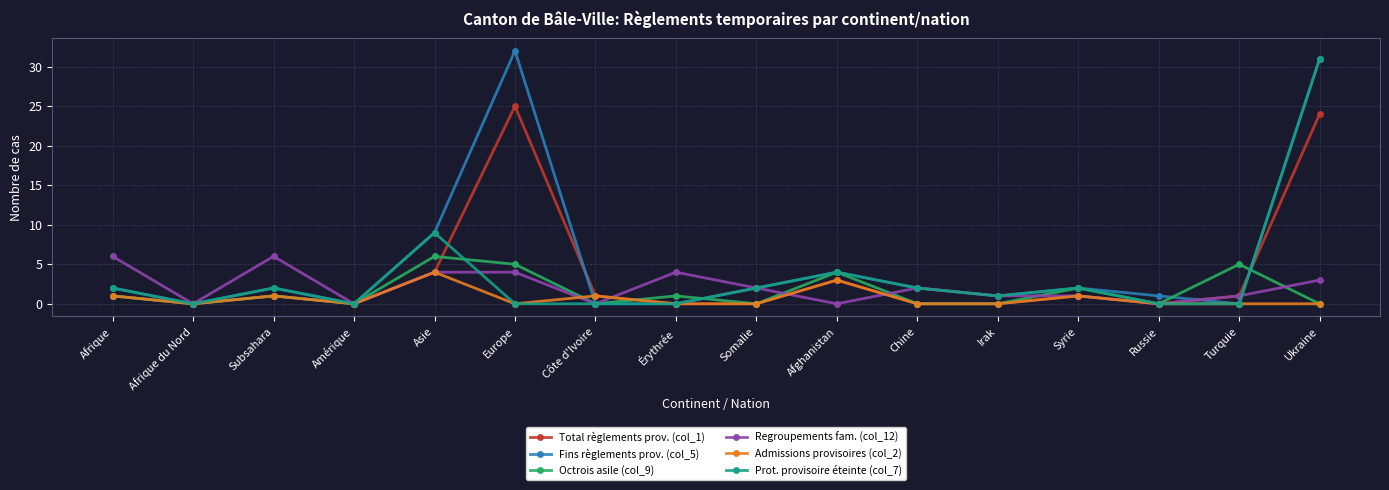

What is the label of the 1st point from the right?

Ukraine